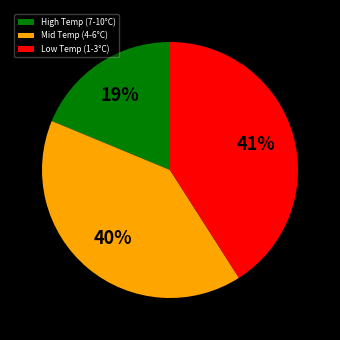

True or false: Low Temp (1-3°C) accounts for 30% of the total.

False